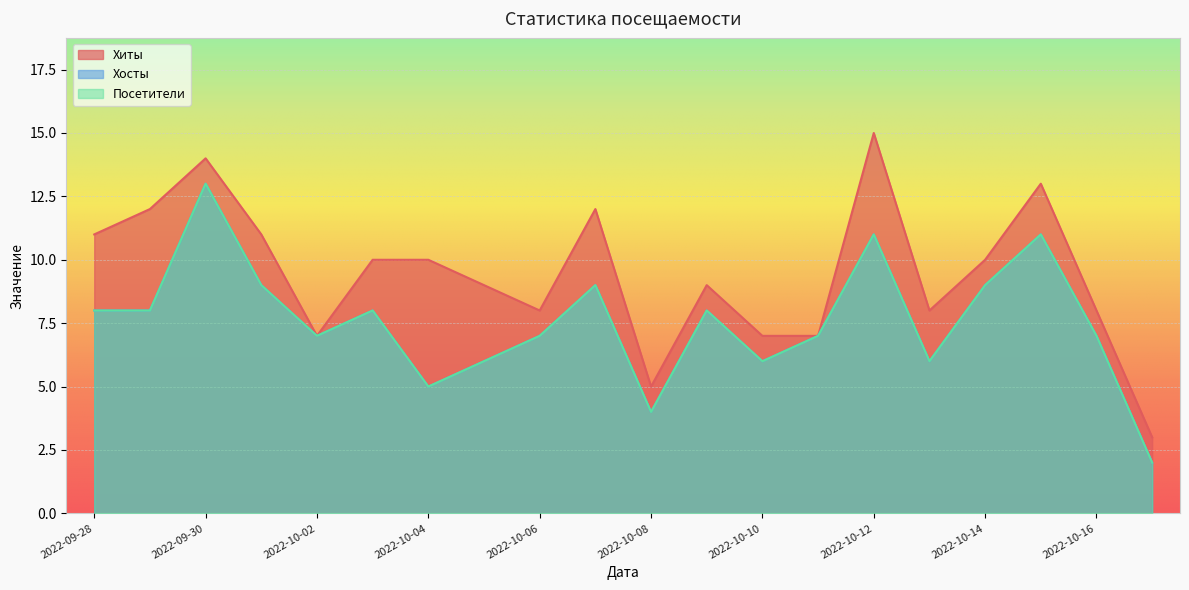

What is the sum of the Посетители values at 2022-10-07 and 2022-10-02?

16